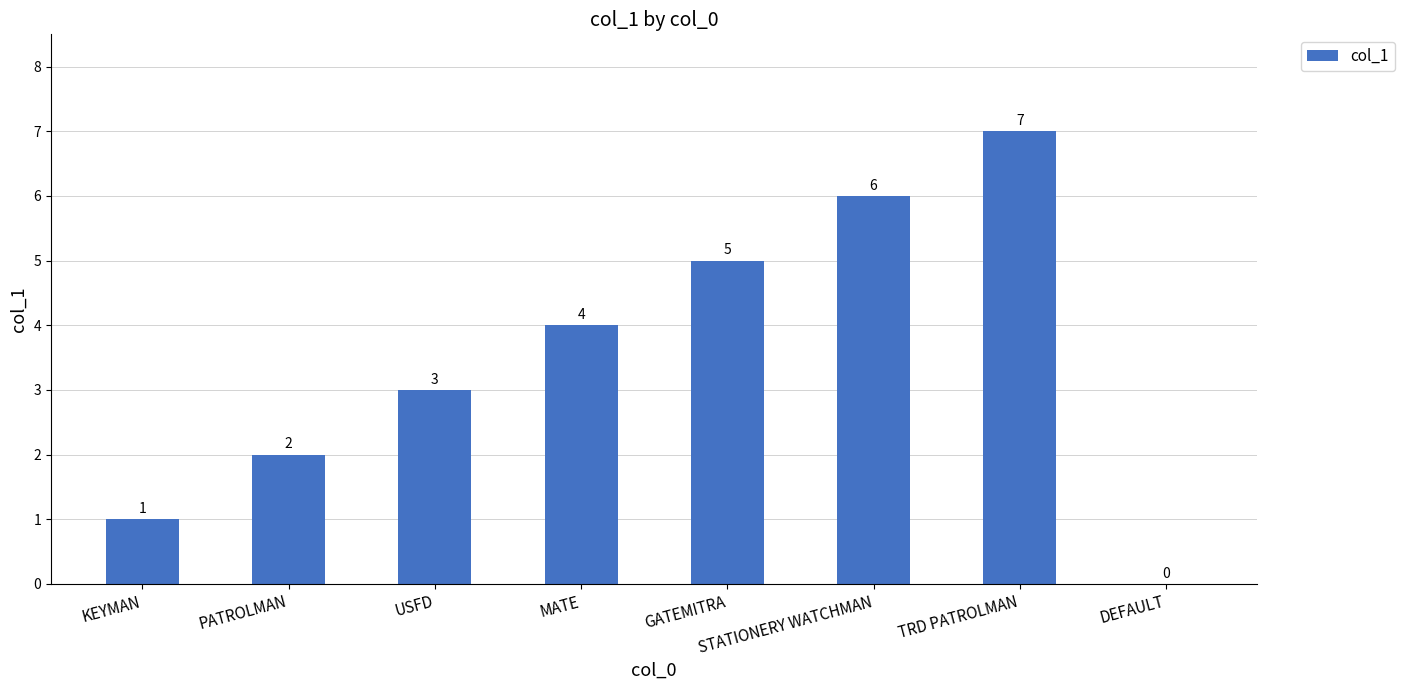

What is the maximum value shown in the chart?

7